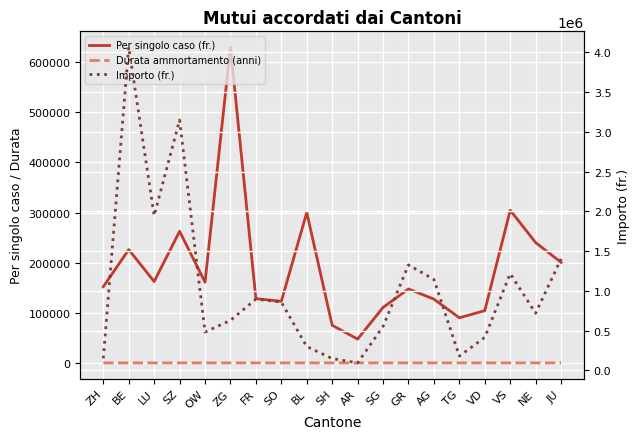

What is the difference between the Per singolo caso (fr.) values at BL and ZG?

330000.0